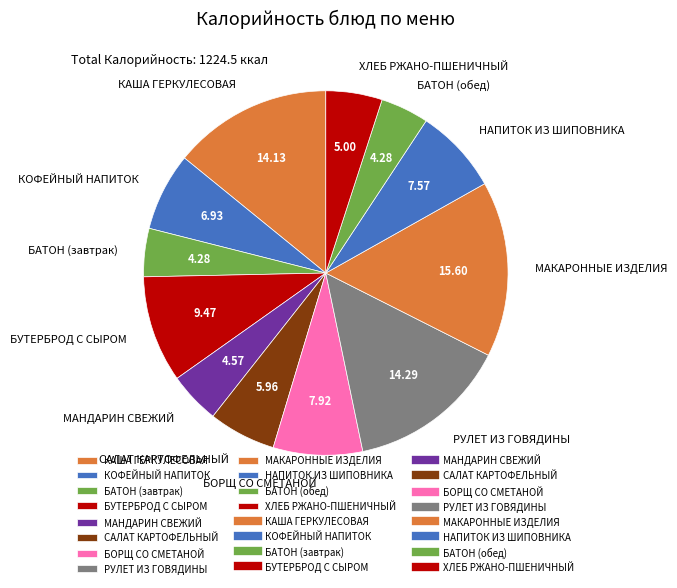

Do РУЛЕТ ИЗ ГОВЯДИНЫ and БОРЩ СО СМЕТАНОЙ together represent more than half of the pie?

No